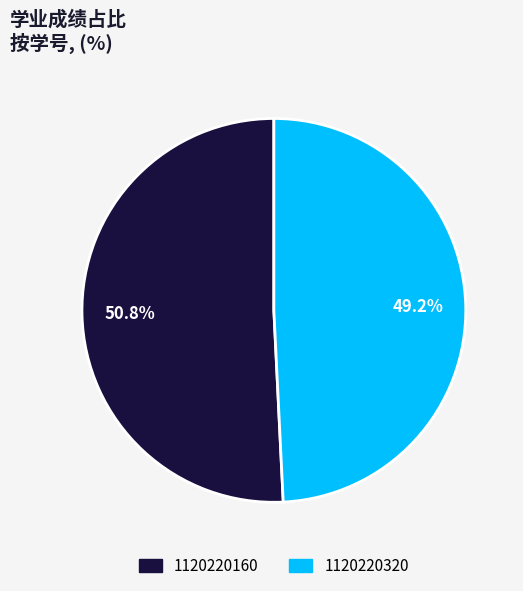

What percentage is NOT represented by 1120220160?

49.2%